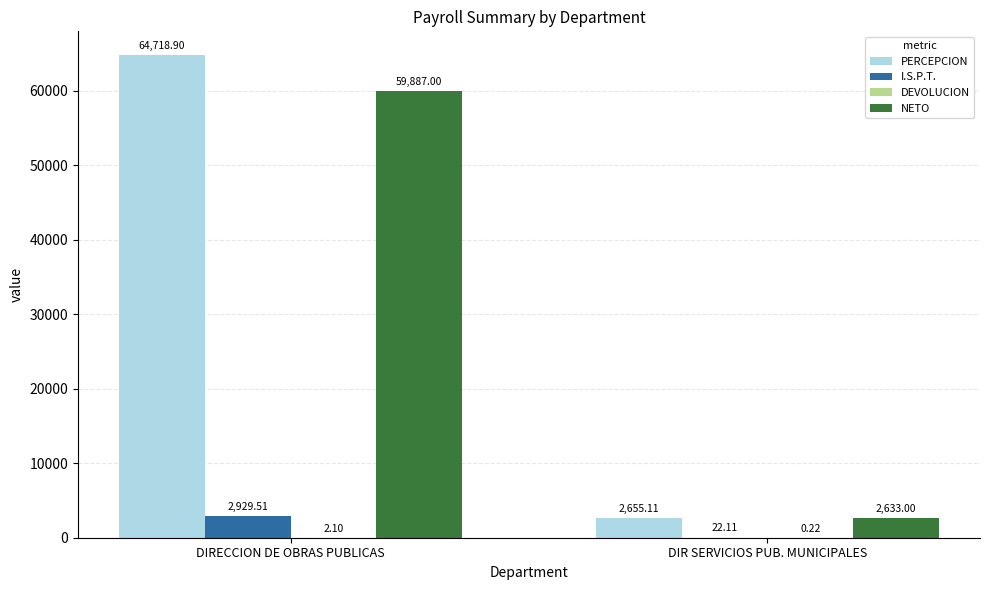

How many data points does each series have?

2